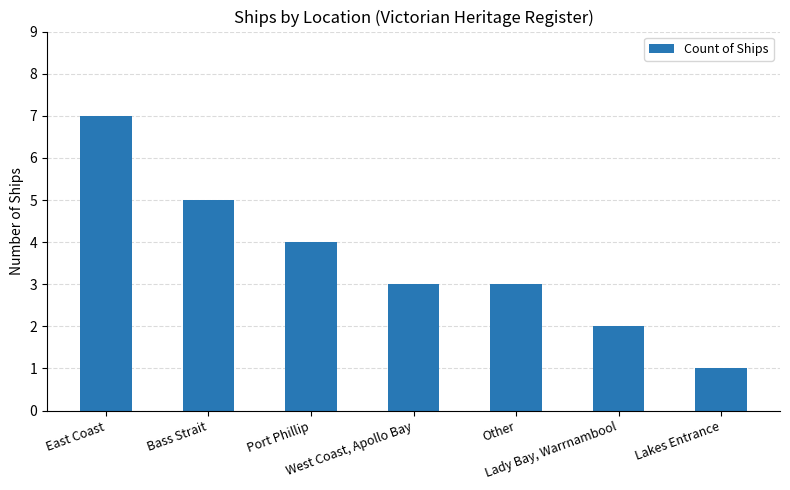

Approximately how many times larger is the value at West Coast, Apollo Bay compared to East Coast?

0.4